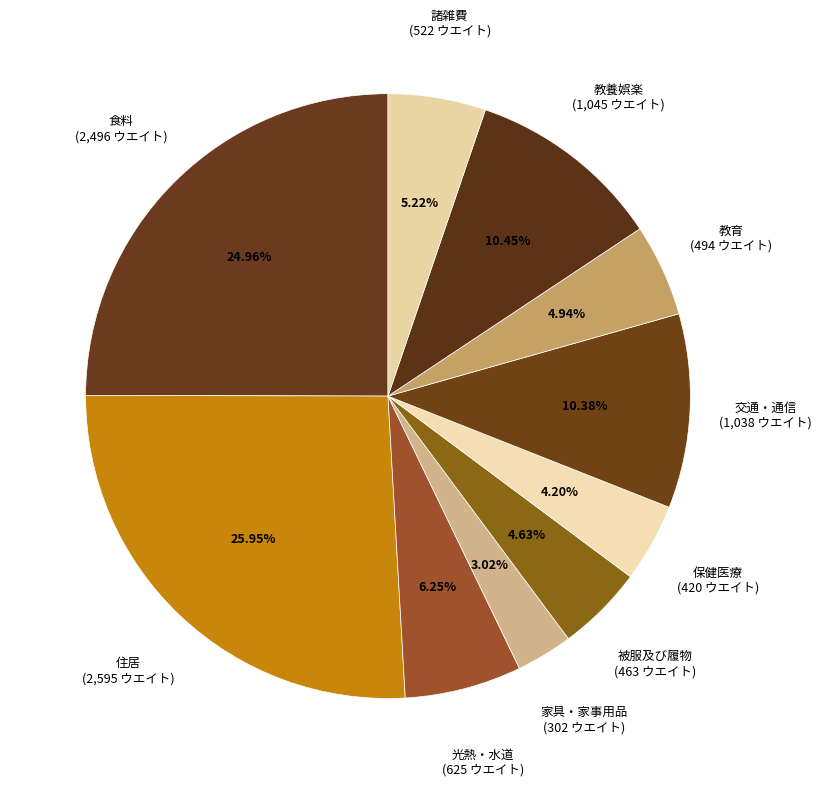

Count the number of slices in the pie.

10